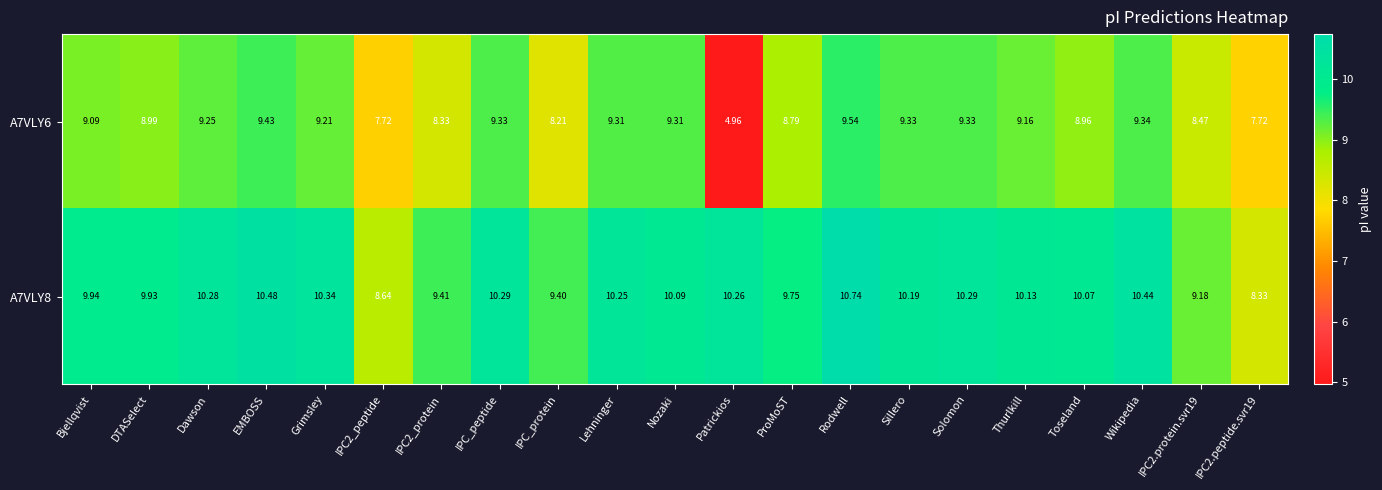

Rank the series at EMBOSS from highest to lowest value.

A7VLY8, A7VLY6